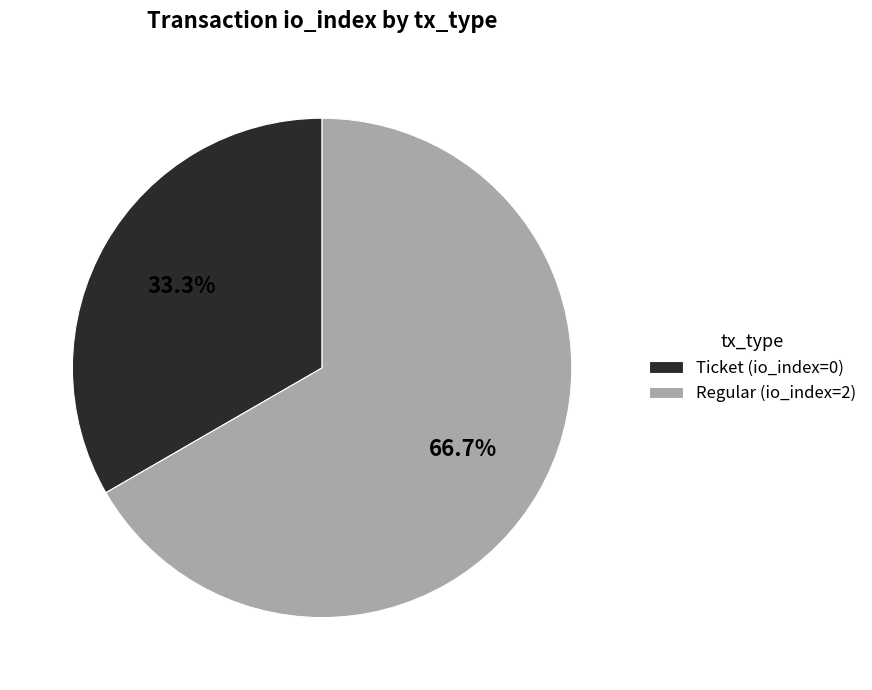

Count the number of slices in the pie.

2